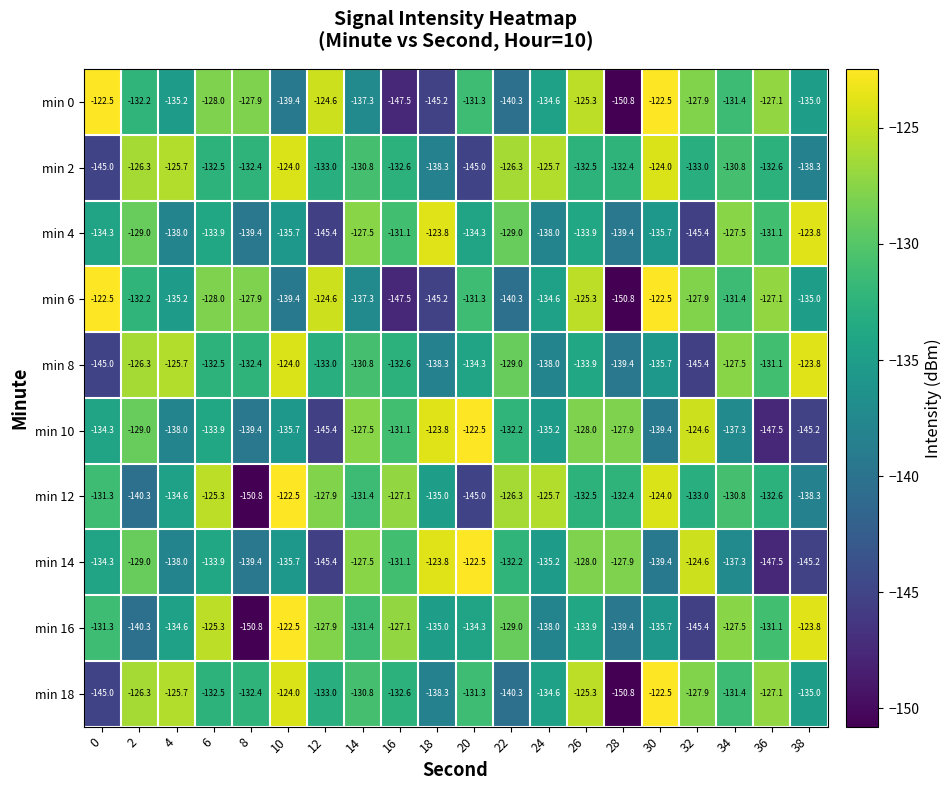

Is it true that min 16 equals -139.4 at 28?

True